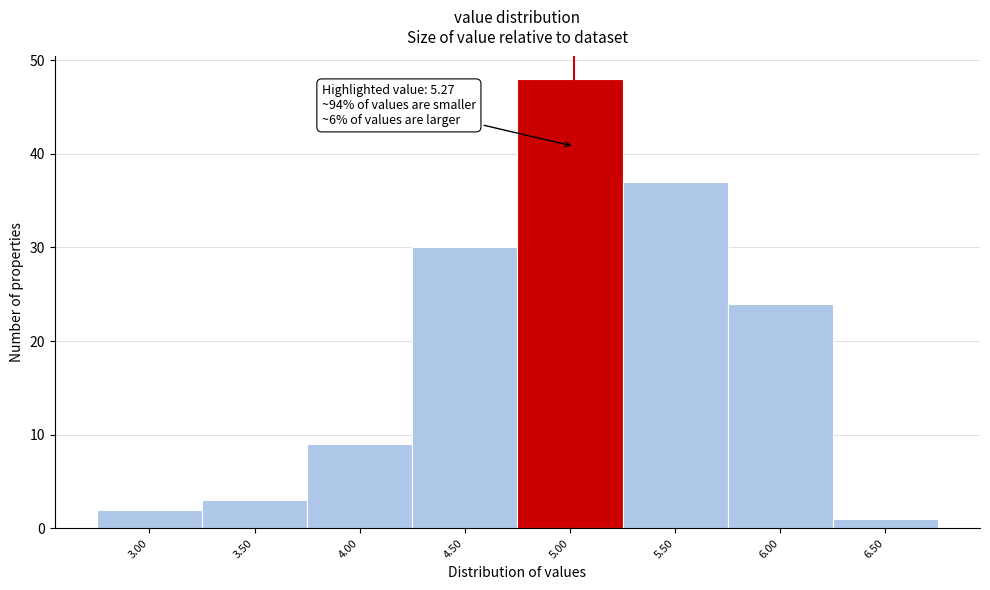

Reading left to right, what are all the values shown in this chart?

3.00=2	3.50=3	4.00=9	4.50=30	5.00=48	5.50=37	6.00=24	6.50=1